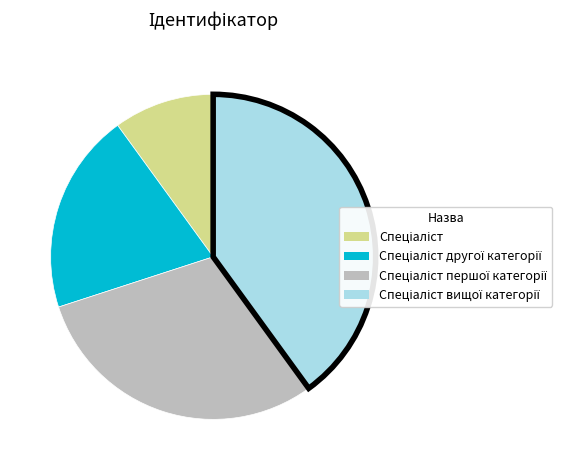

Does any single category account for the majority?

No